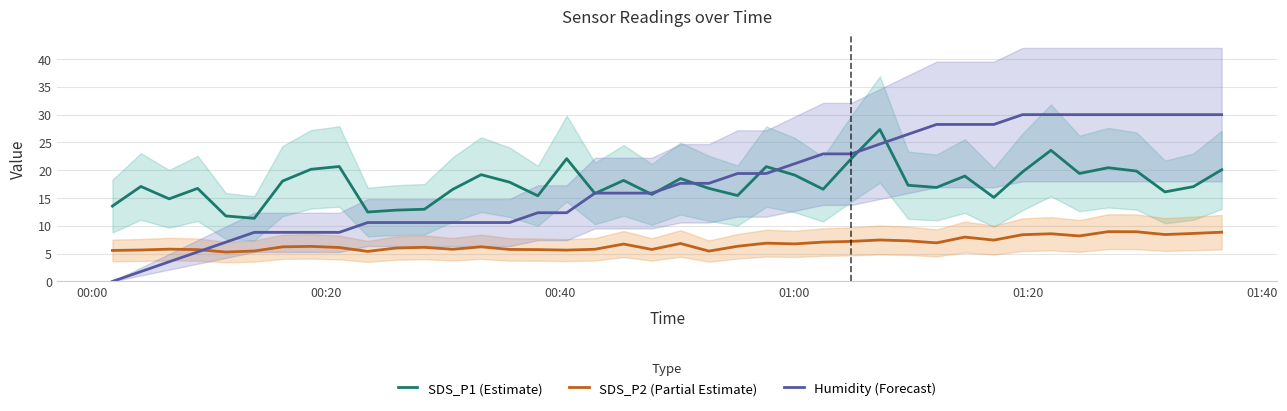

What is the value of the Humidity (Forecast) point at the 40th from the left?

30.0